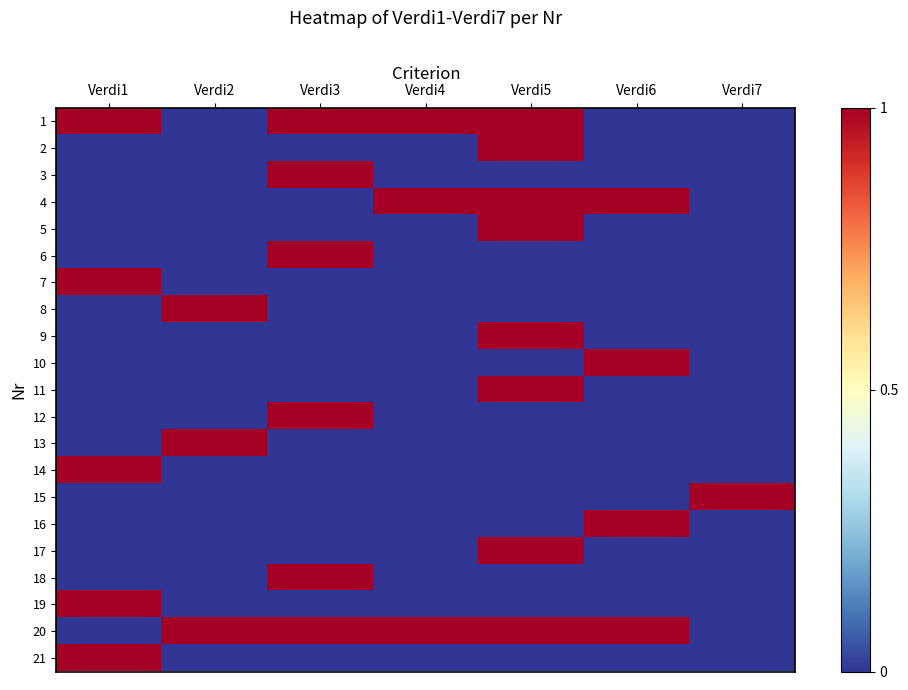

At which category is the sum across all series the highest?

Verdi5